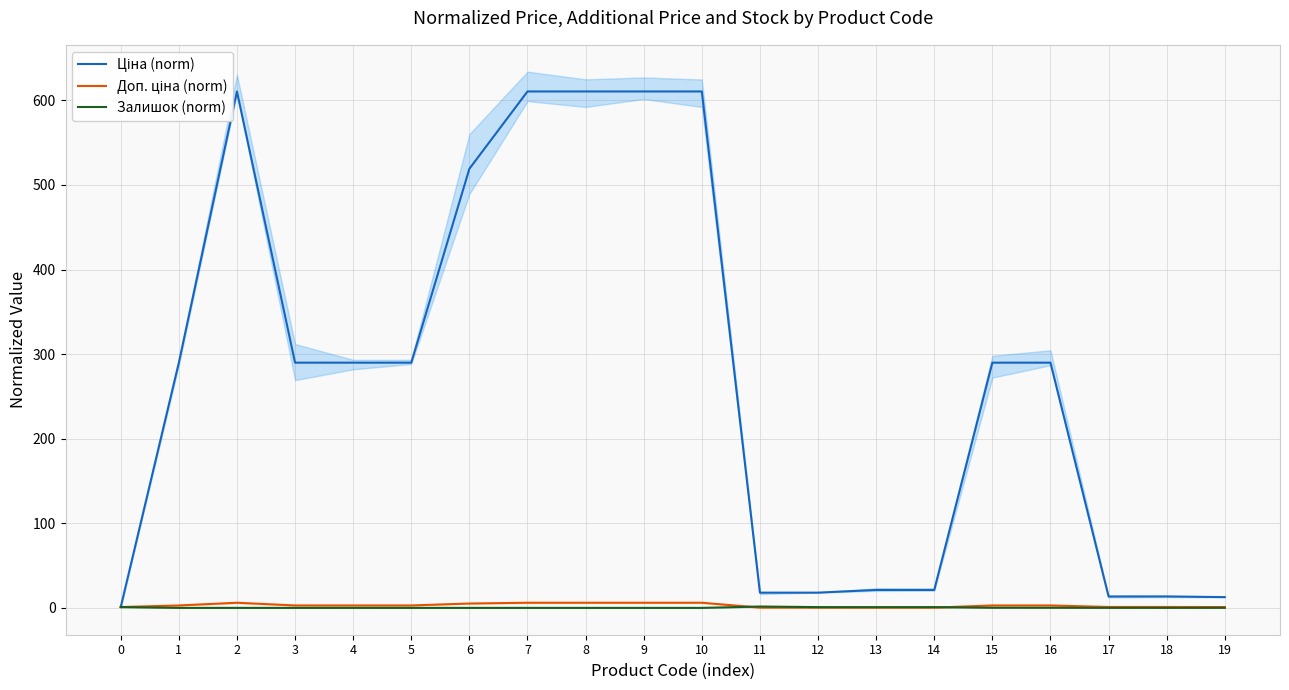

Which series changed the most between 7 and 10?

Залишок (norm)